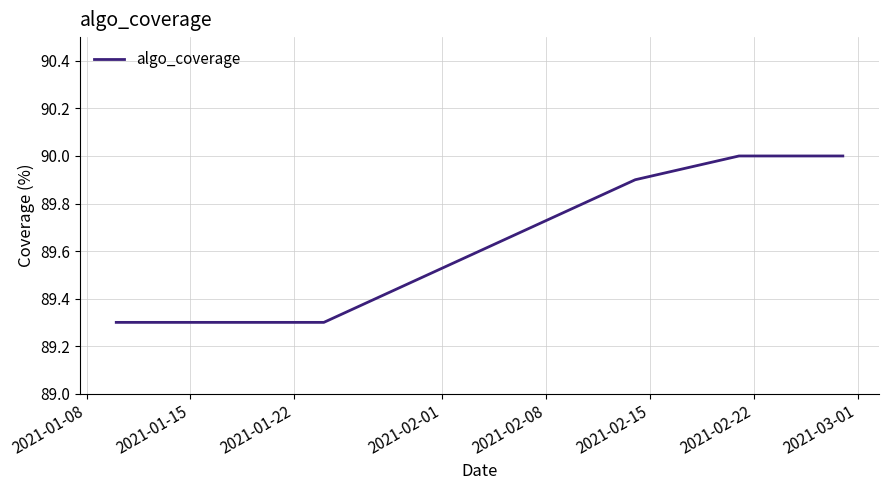

What is the greatest value displayed?

90.0